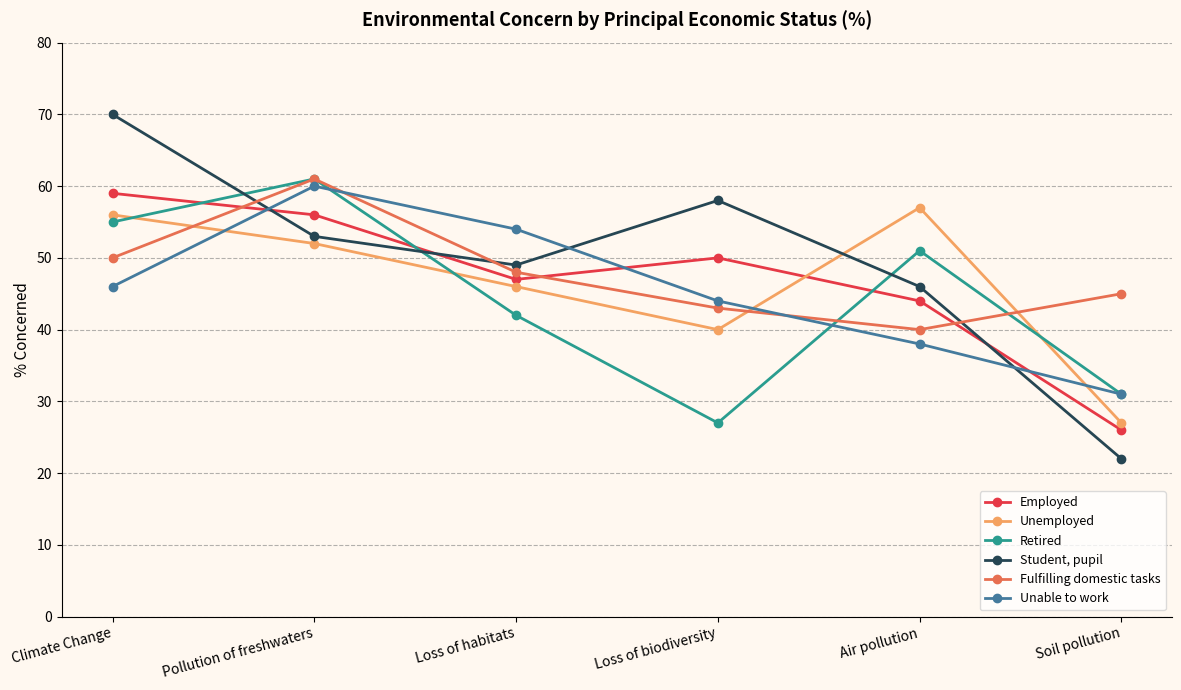

Reading right to left, list all the values displayed in this chart.

Employed: 26	44	50	47	56	59
Unemployed: 27	57	40	46	52	56
Retired: 31	51	27	42	61	55
Student, pupil: 22	46	58	49	53	70
Fulfilling domestic tasks: 45	40	43	48	61	50
Unable to work: 31	38	44	54	60	46